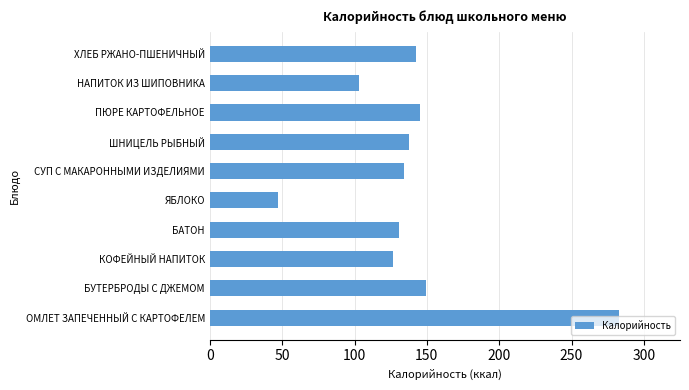

How many data points are less than 137?

5